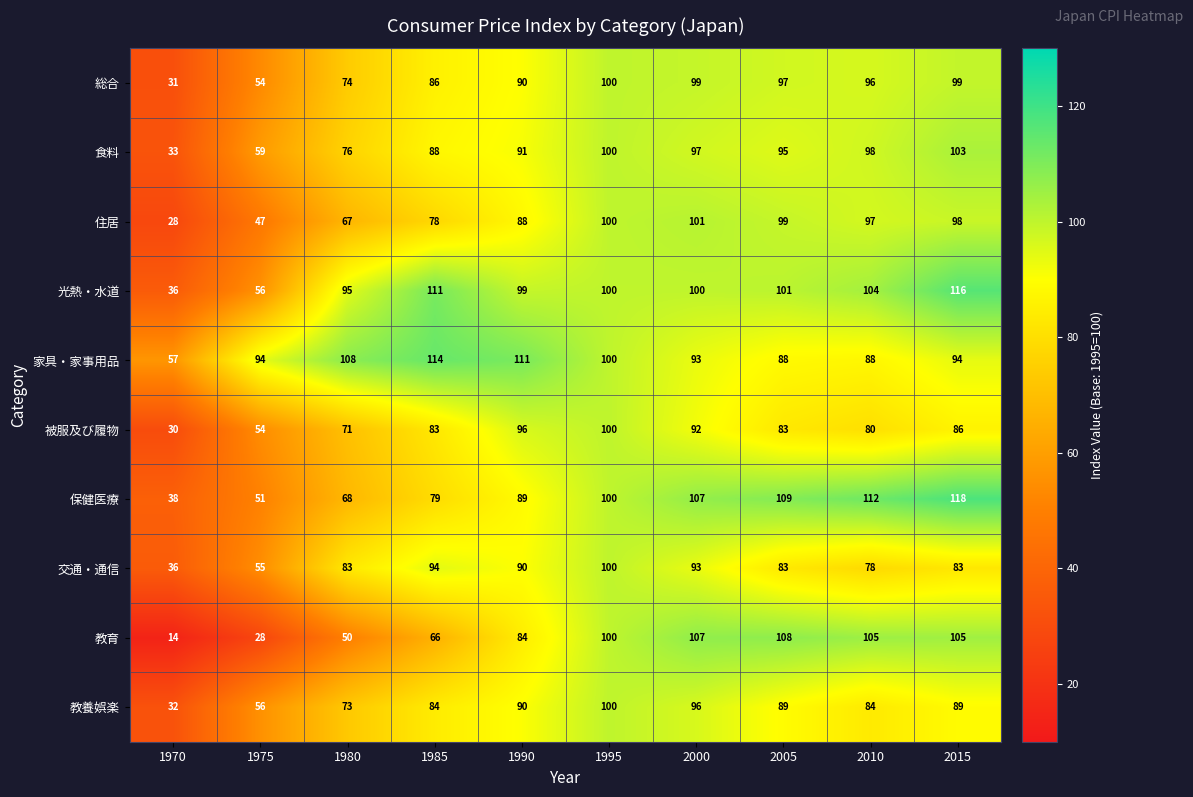

True or false: 家具・家事用品 has a value of 94 at 2015.

True